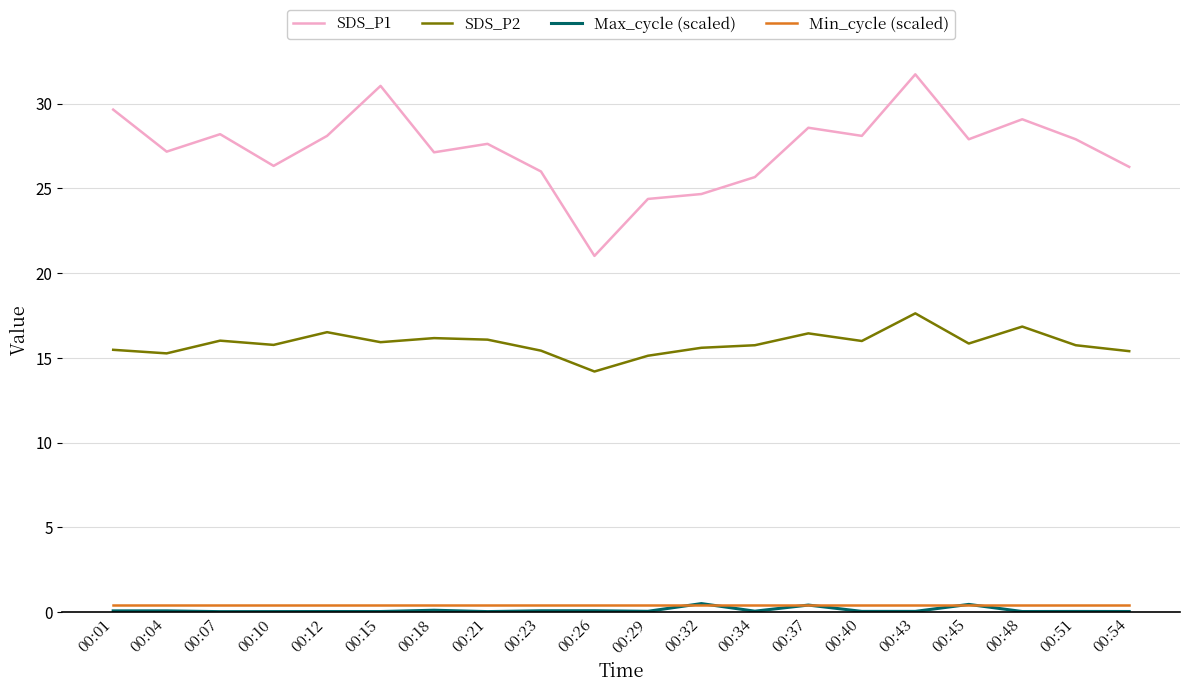

What value does the SDS_P2 series have at 00:43?

17.6